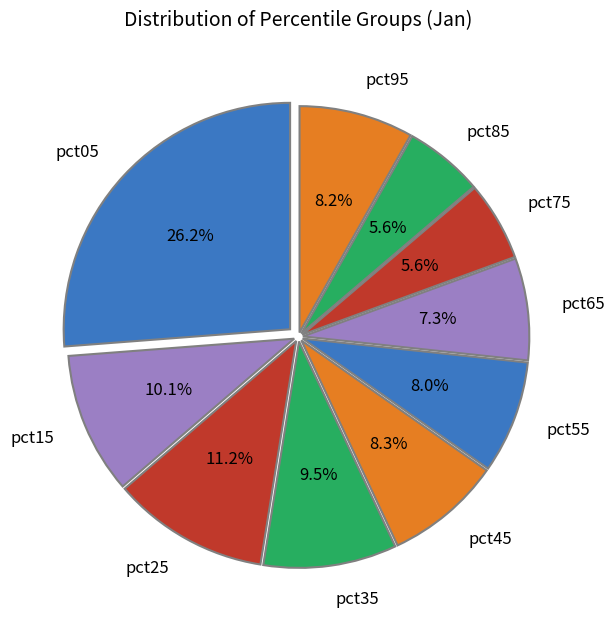

Combined, do pct65 and pct15 account for over 50%?

No